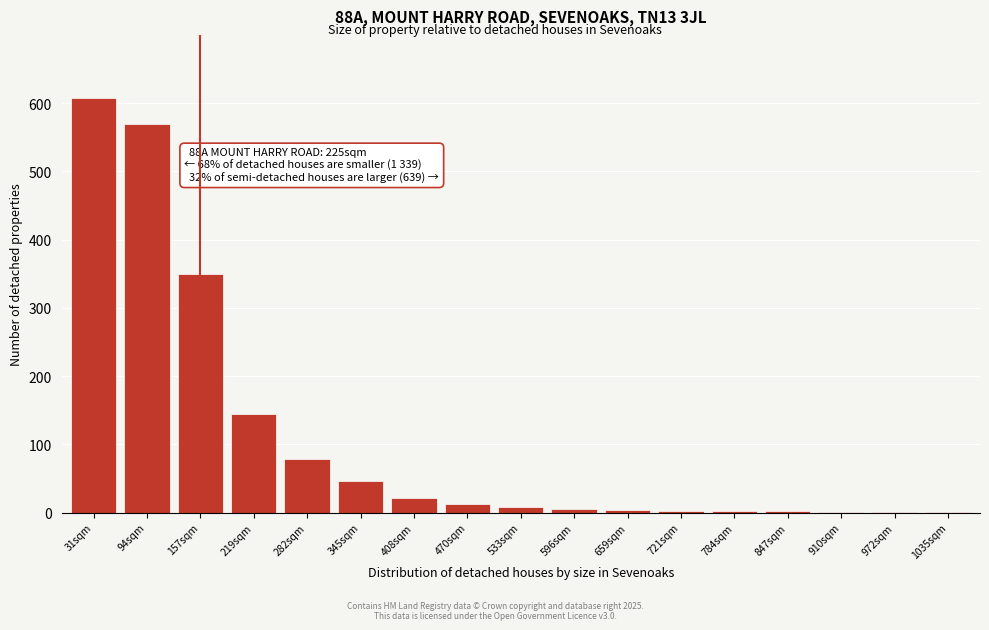

What is the change in value from 157sqm to 282sqm?

-272